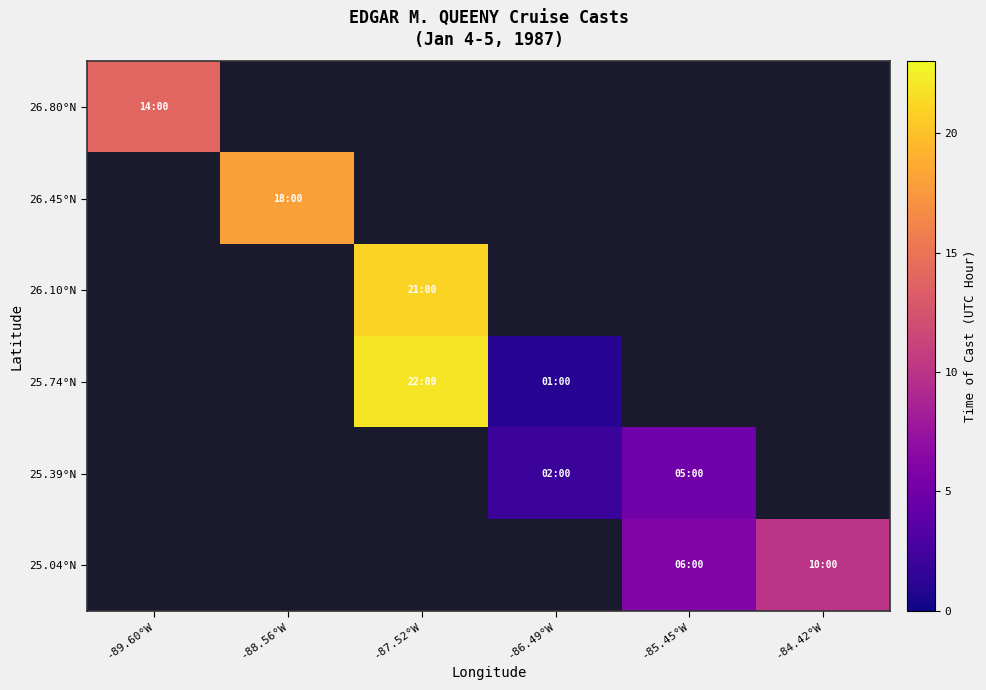

Which category has the highest value across all series?

-87.52°W